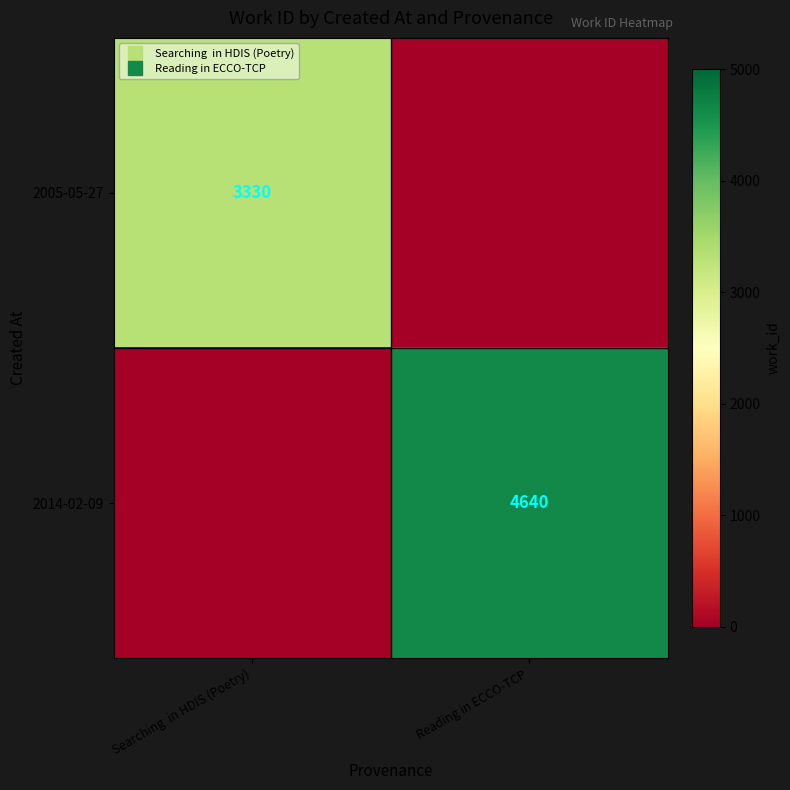

What is the sum of the 2014-02-09 values at Reading in ECCO-TCP and Searching in HDIS (Poetry)?

4640